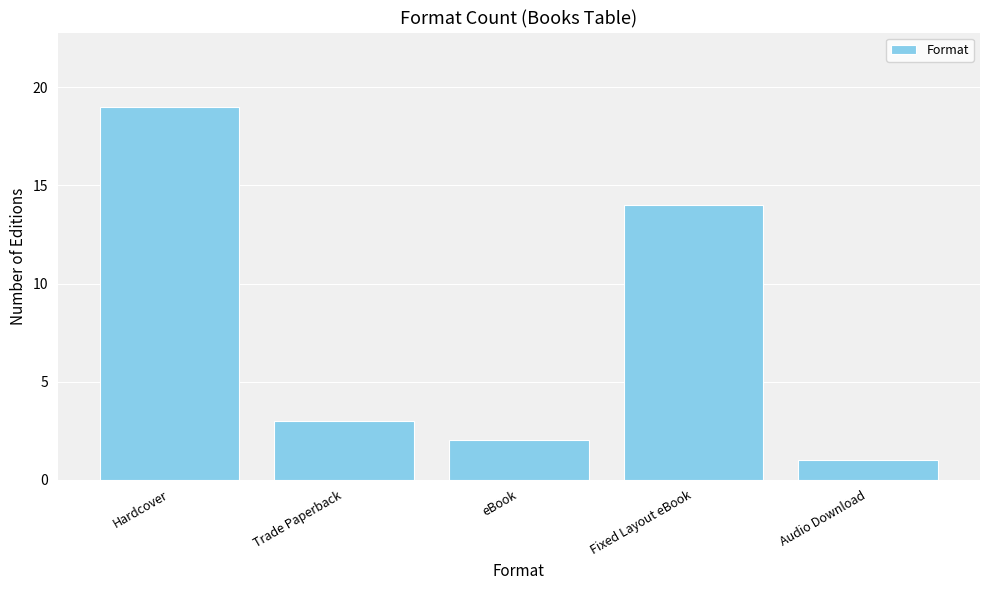

Reading right to left, extract all data points from this chart.

1	14	2	3	19